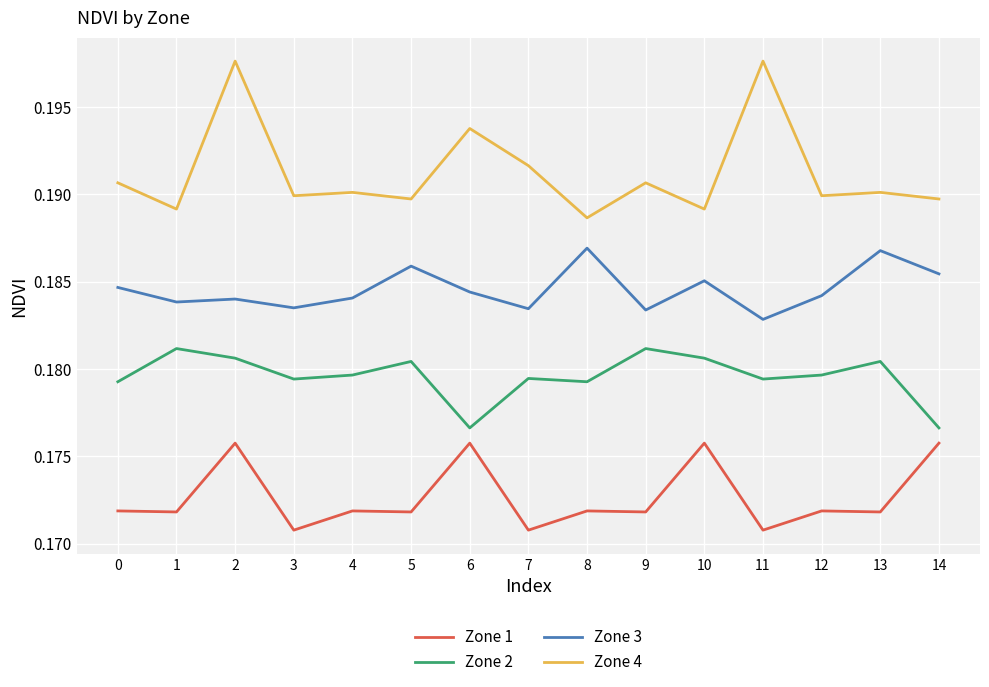

How many lines are shown in the chart?

4